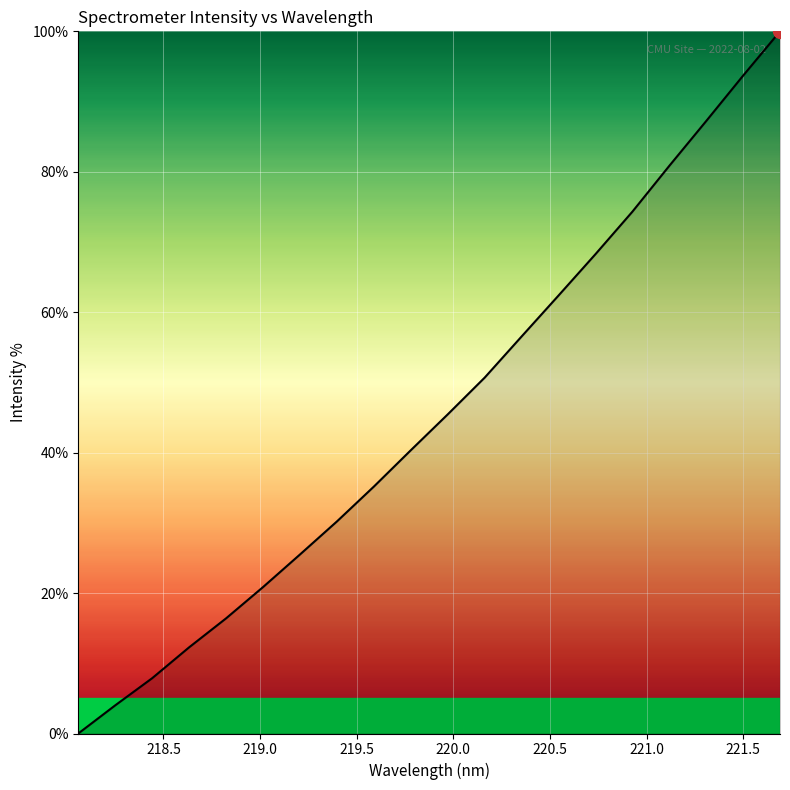

How many positive values are there?

19